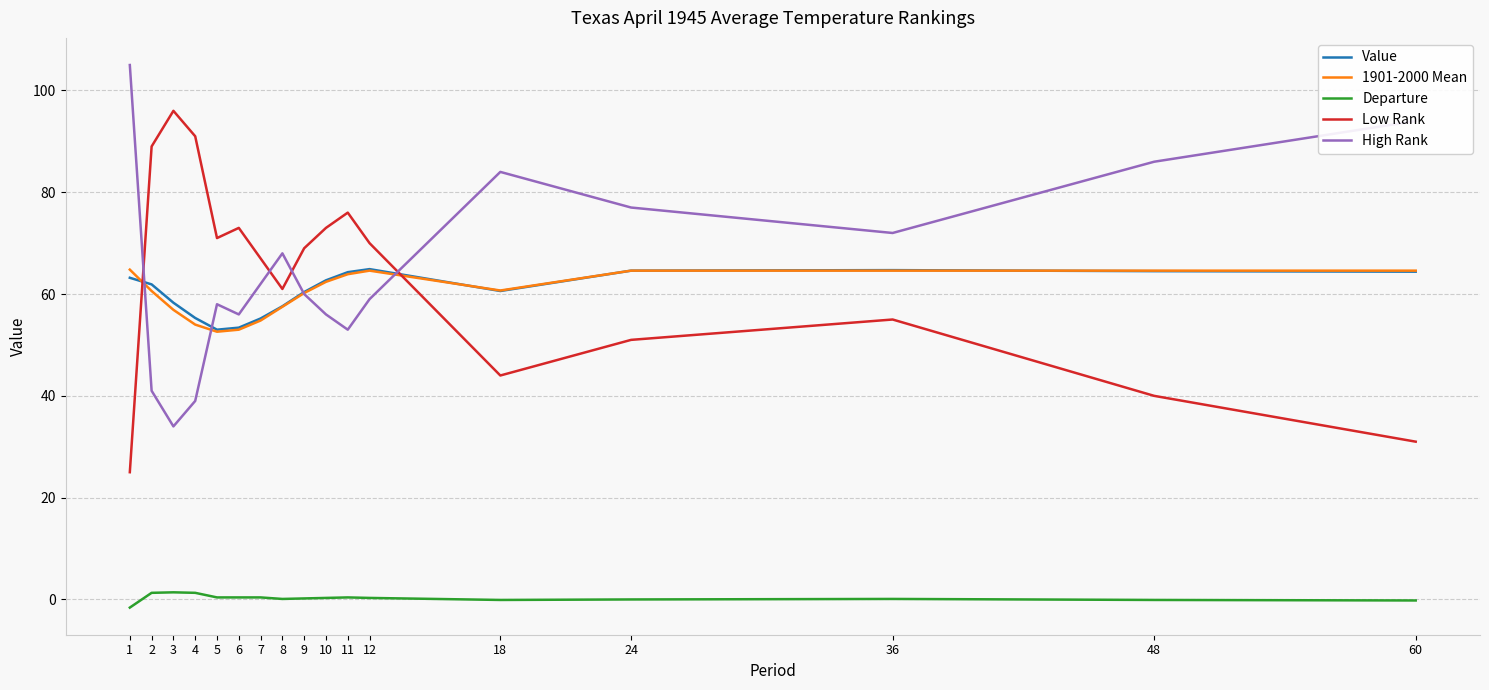

Is it true that Low Rank equals 89.0 at 2?

True